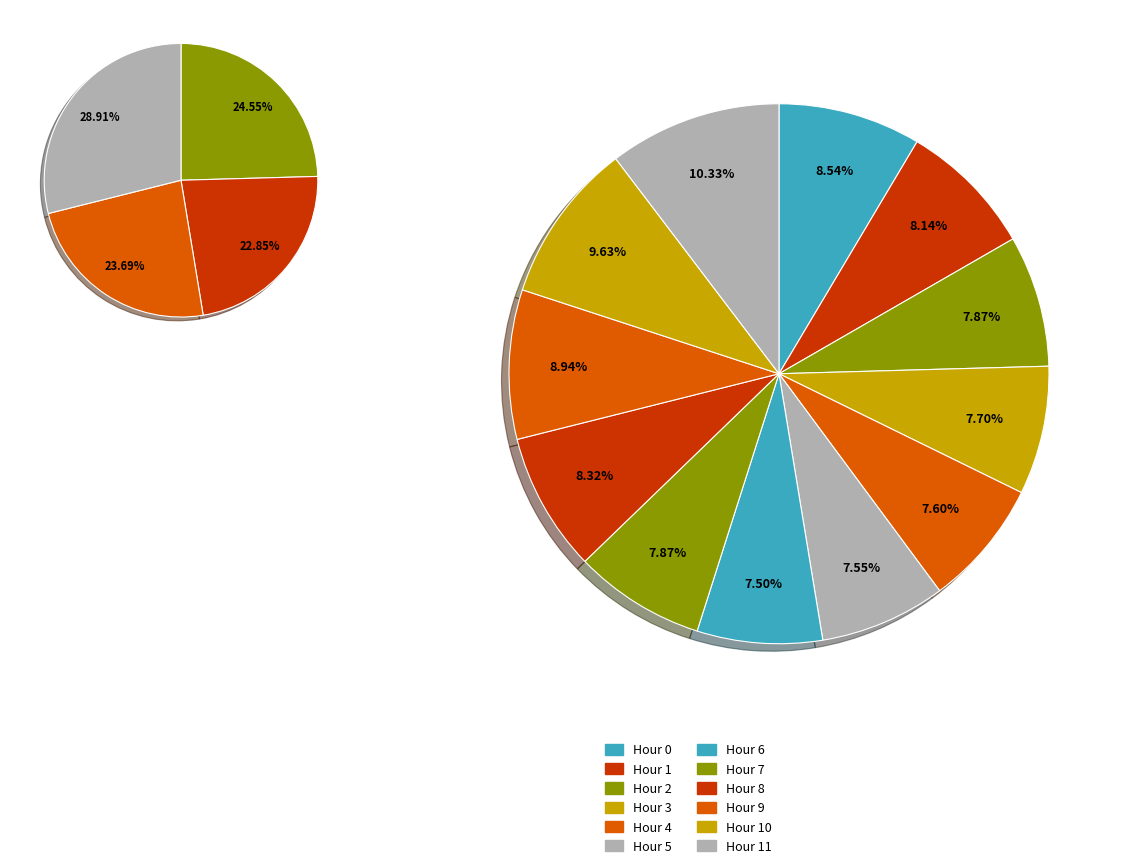

To the nearest percent, what percentage of the pie is Hour 2?

8%